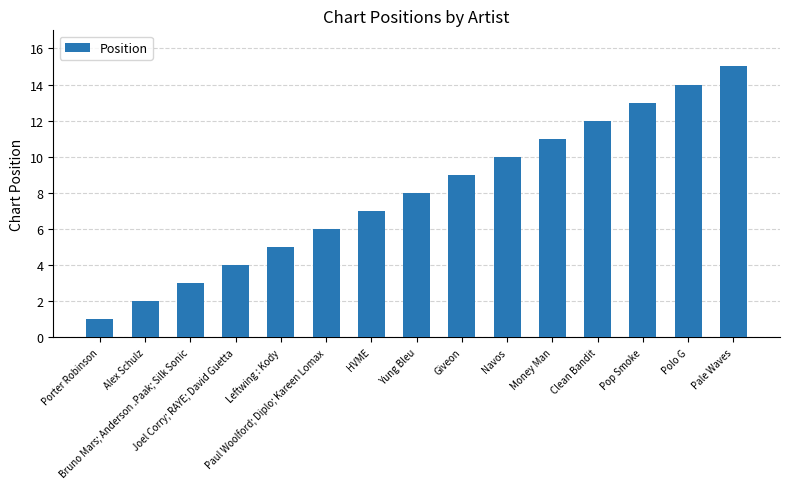

The chart shows a value of 10 at Navos. True or false?

True